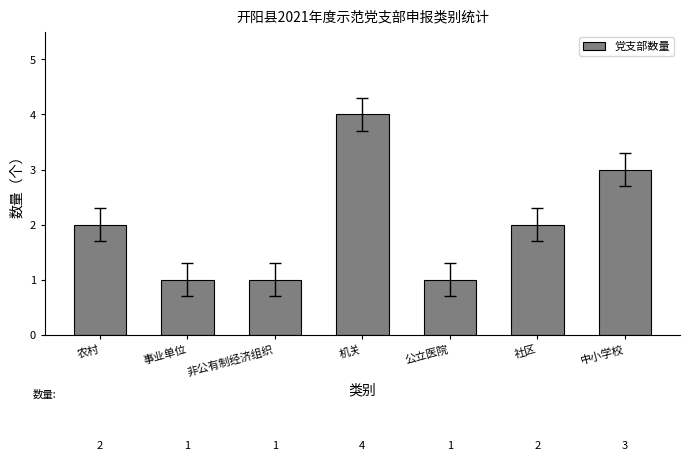

What is the maximum value shown in the chart?

4